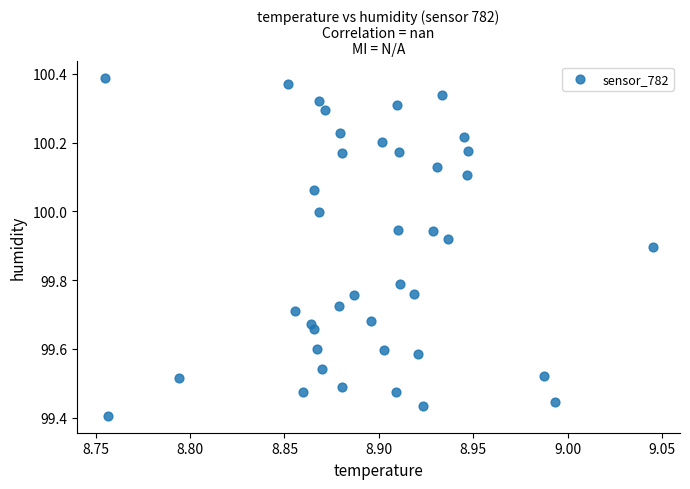

What is the range of Y values (max minus min)?

1.0